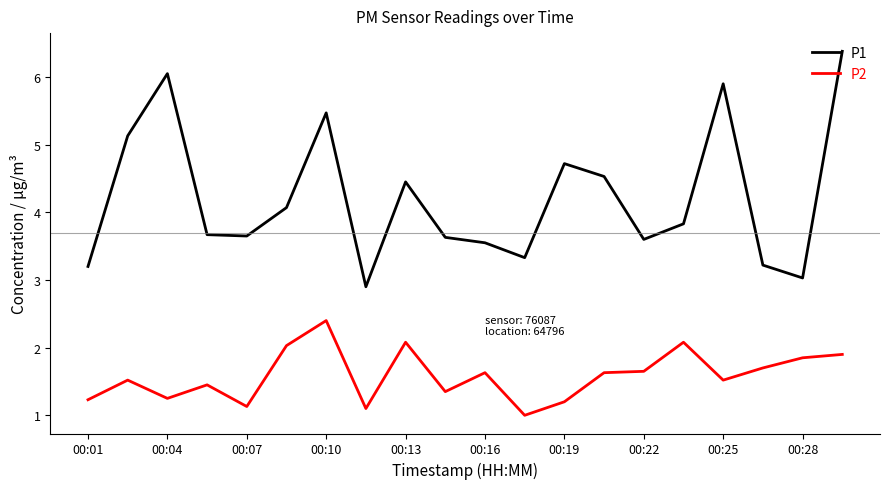

Does the chart display data point markers on the line(s)?

No